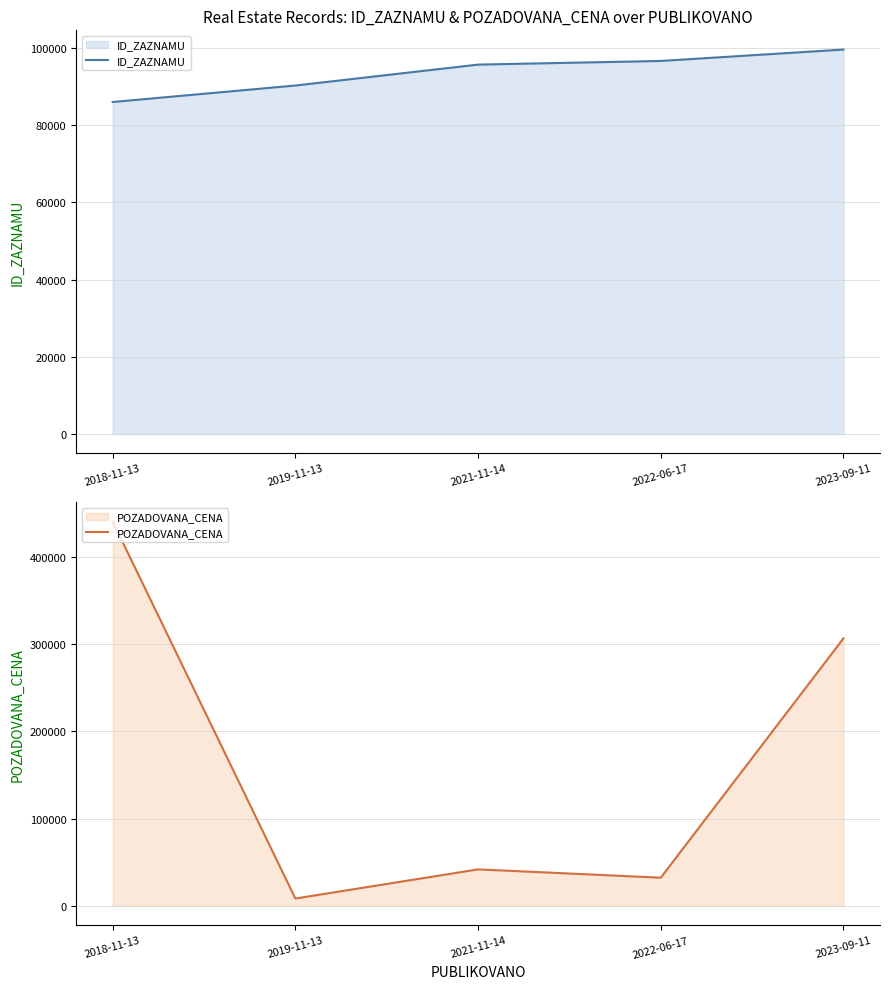

Where does the ID_ZAZNAMU series first go above 95696?

2022-06-17